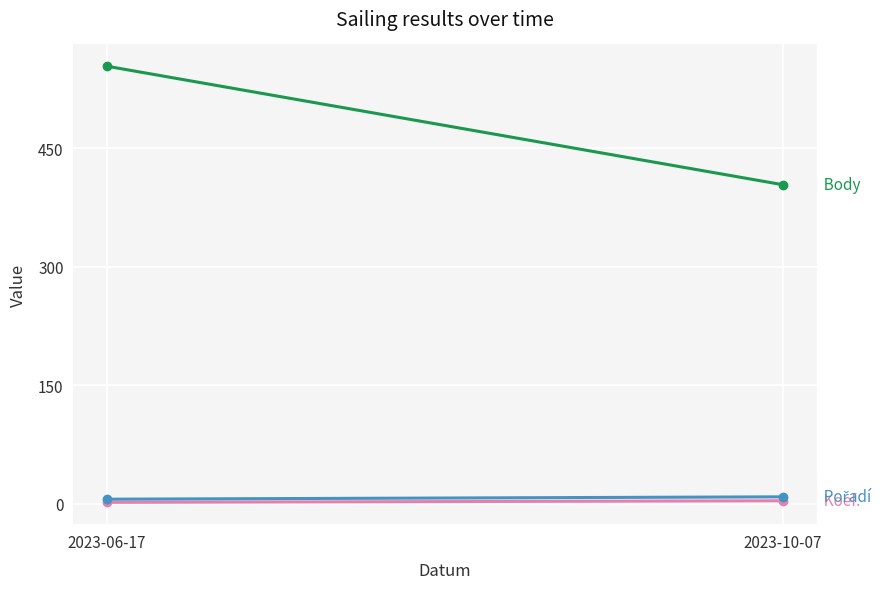

The Koef. series shows 2 at 2023-06-17. True or false?

True